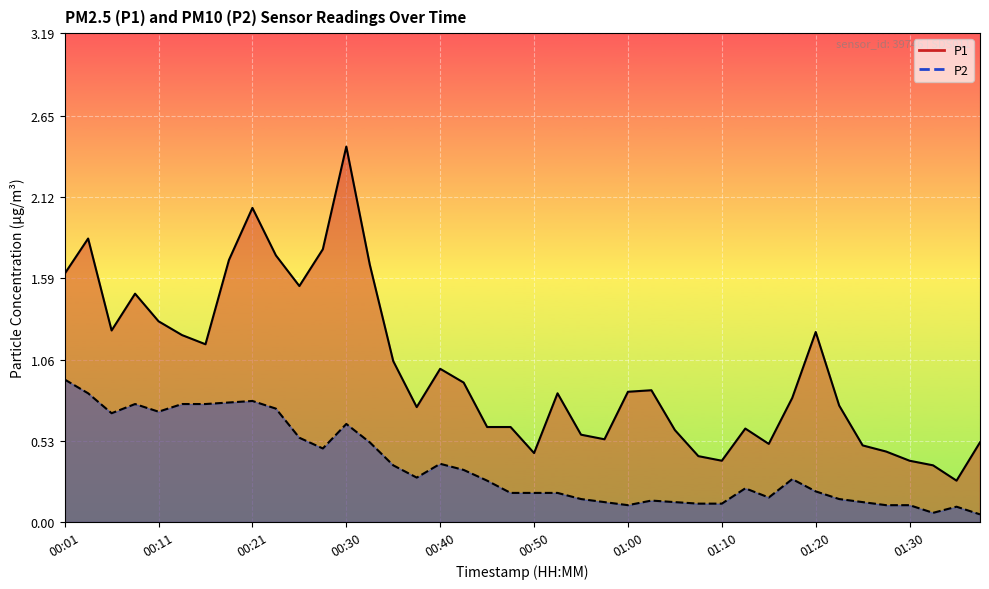

What is the difference between the highest and lowest values at 01:13?

0.4